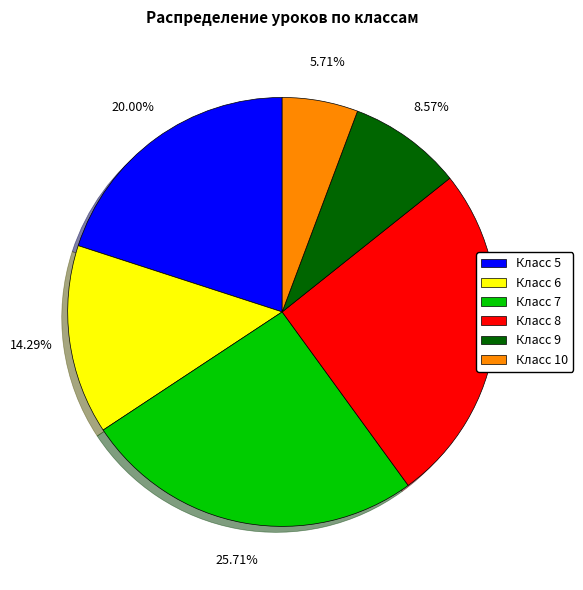

Is Класс 6 the majority of the pie?

No